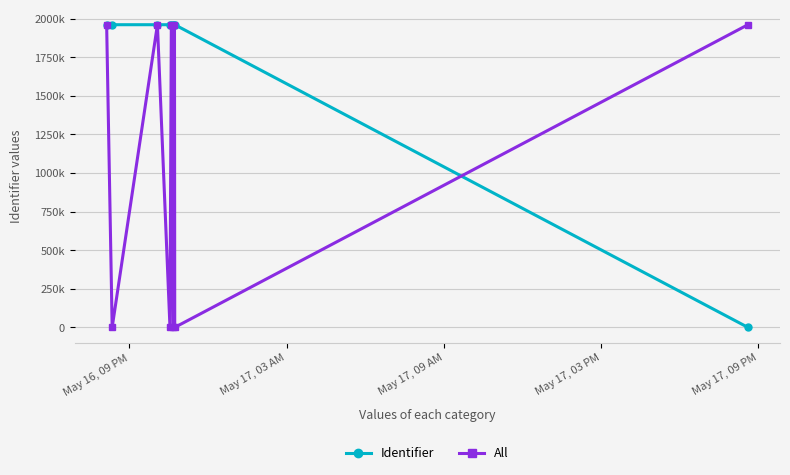

At which label does All reach its peak?

May 16, 09 PM